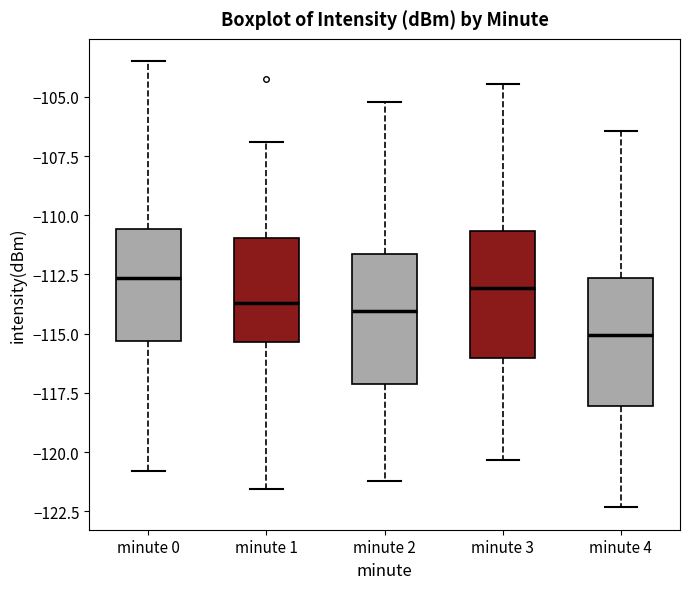

Where does the median line of the box for minute 2 sit on the y-axis? The values are not printed on the chart, so give them approximately, as read against the axis.

-114.0